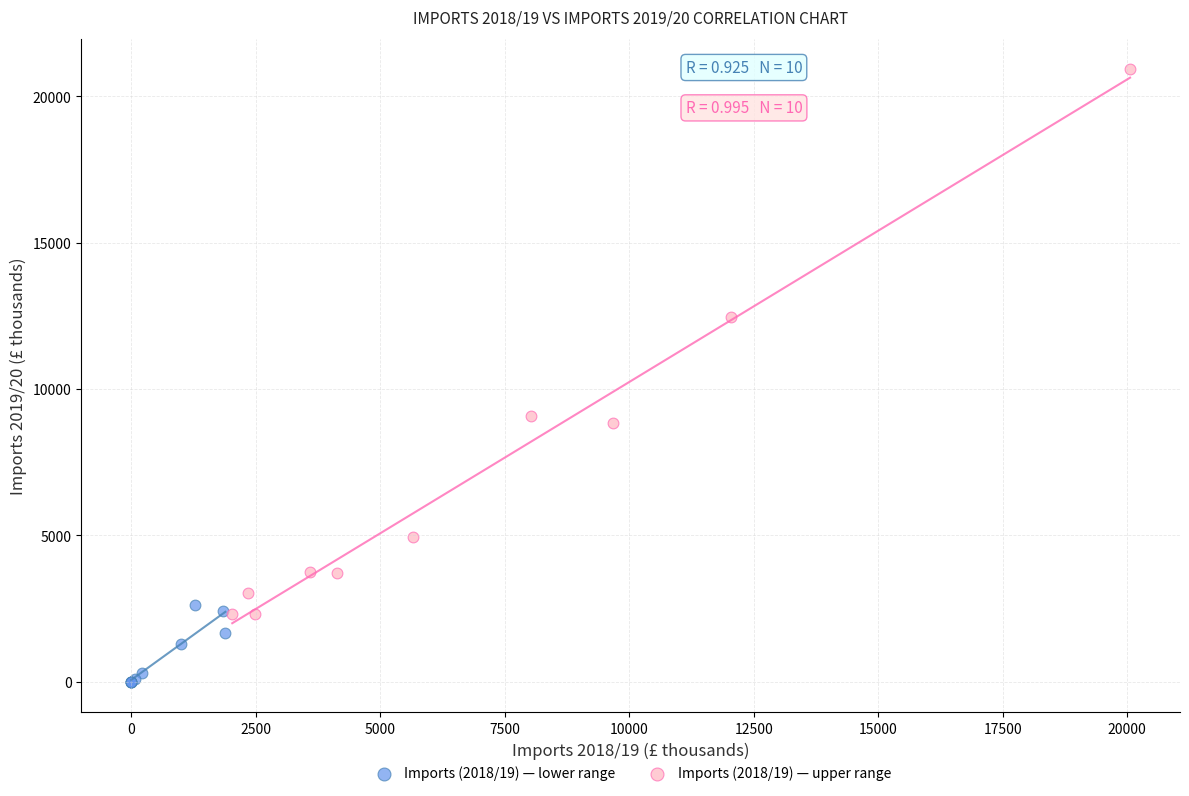

Which series has the largest Y range (max minus min)?

Imports (2018/19) — upper range